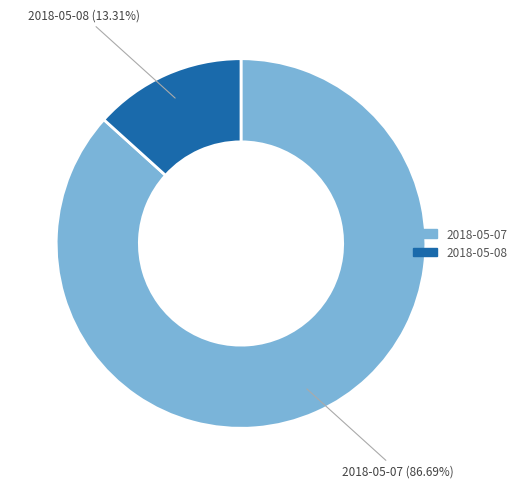

How many slices are in this pie chart?

2